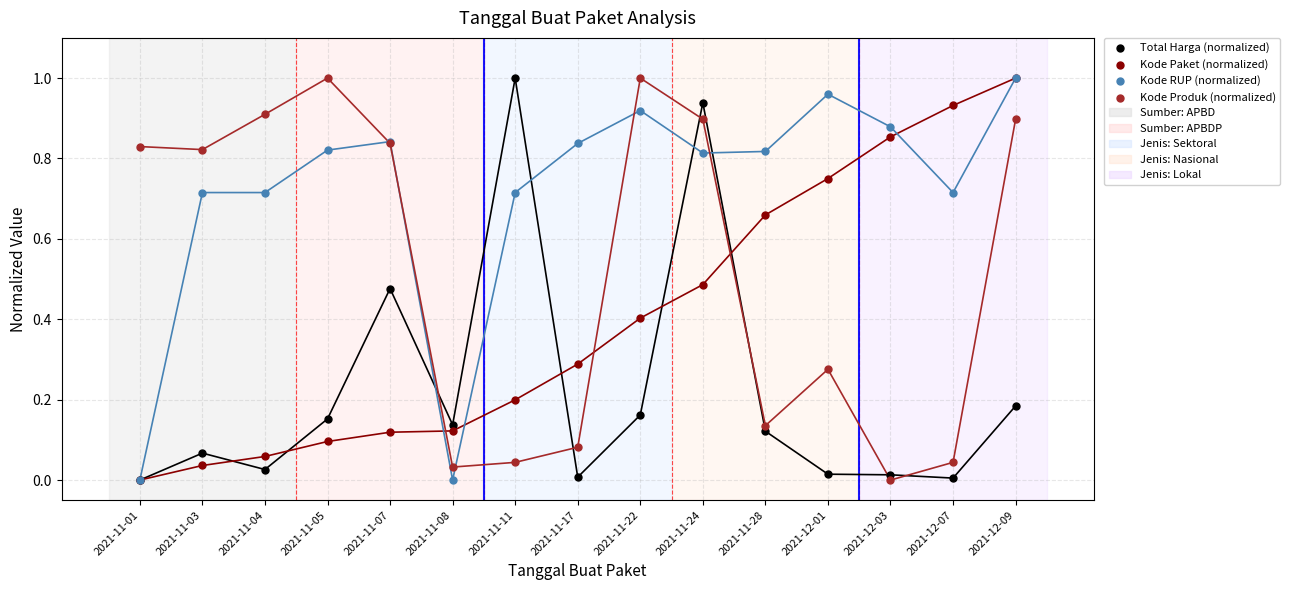

Which series has the largest Y range (max minus min)?

Total Harga (normalized)